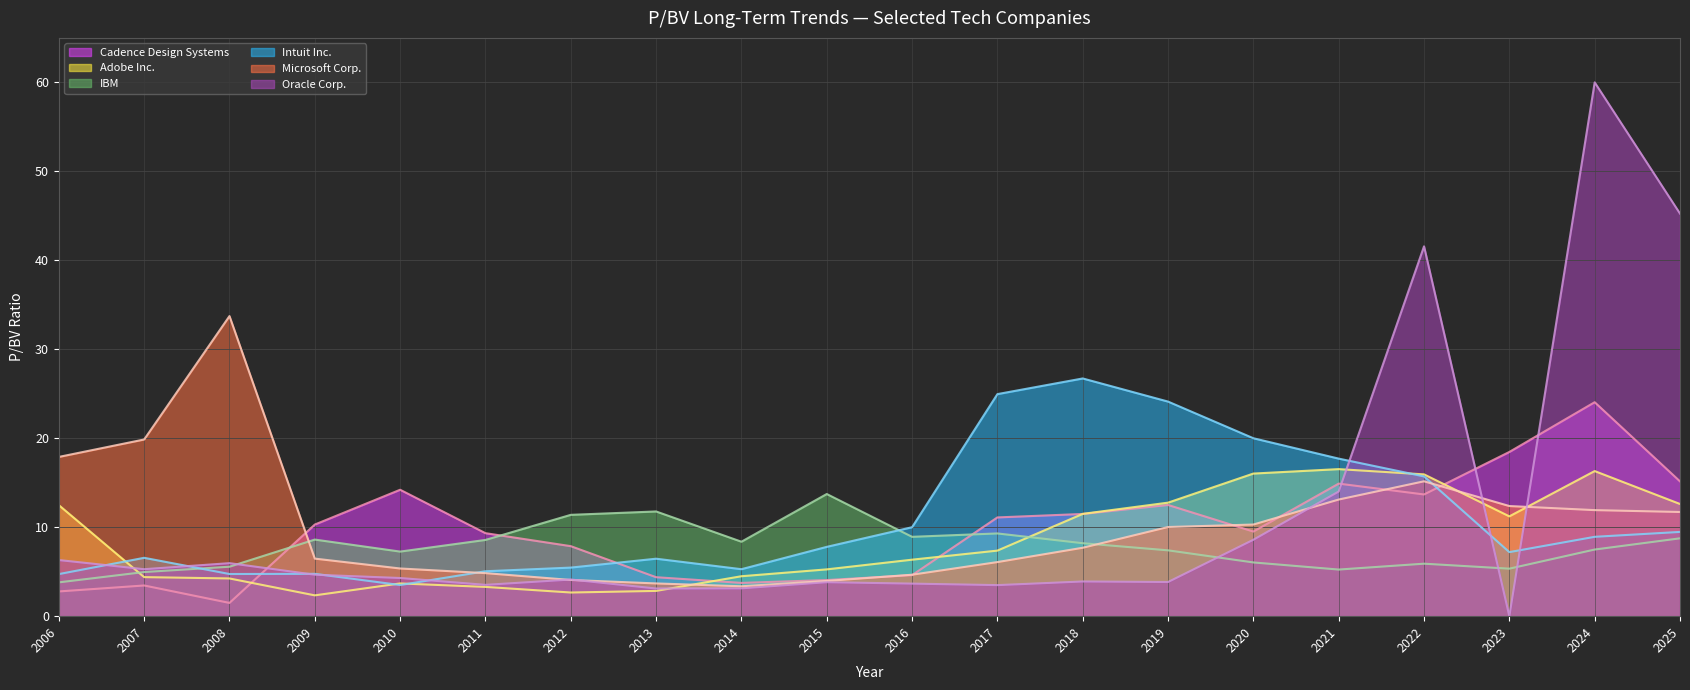

Read the Cadence Design Systems value at 2018.

11.5